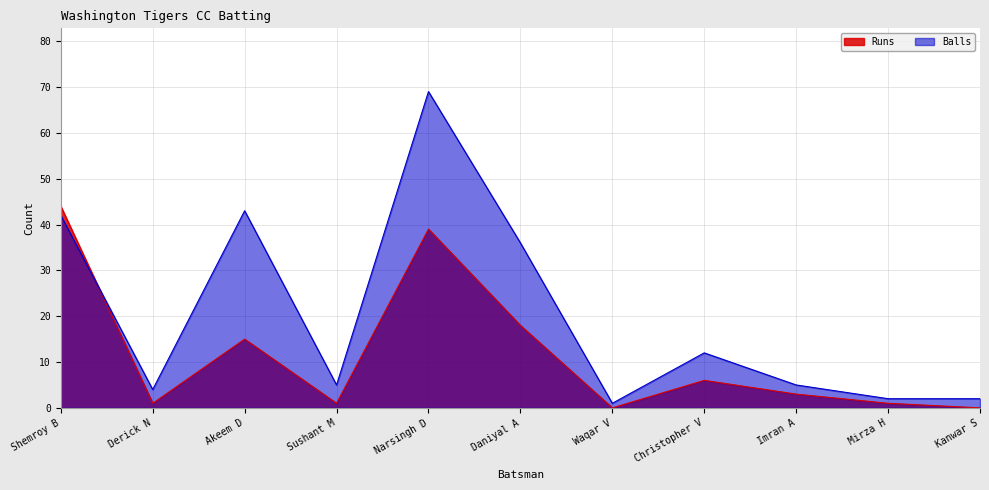

How many data points does each series have?

11